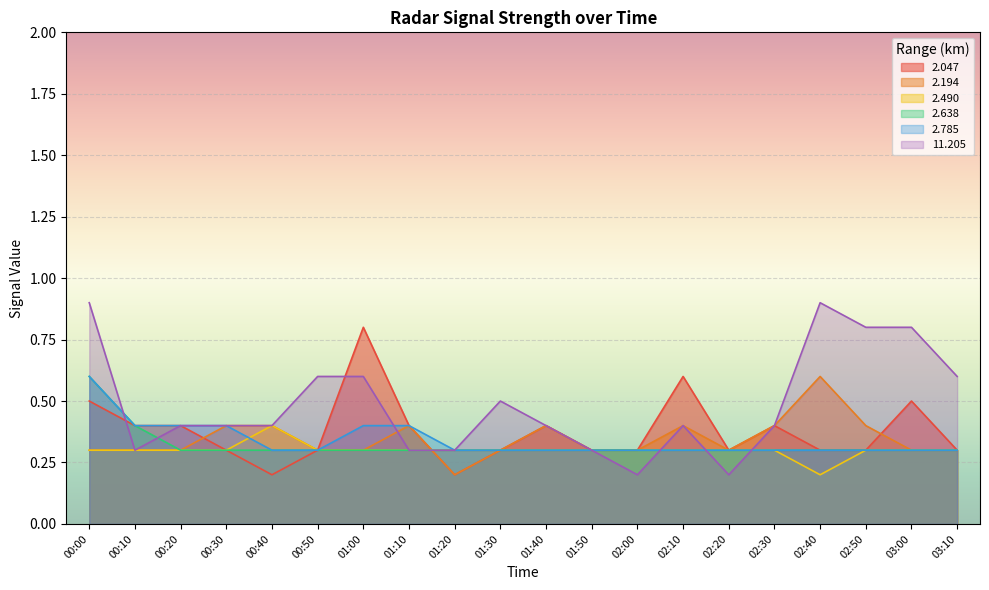

Reading left to right, what are all the values shown in this chart?

2.047: 00:00=0.5	00:10=0.4	00:20=0.4	00:30=0.3	00:40=0.2	00:50=0.3	01:00=0.8	01:10=0.4	01:20=0.2	01:30=0.3	01:40=0.4	01:50=0.3	02:00=0.3	02:10=0.6	02:20=0.3	02:30=0.4	02:40=0.3	02:50=0.3	03:00=0.5	03:10=0.3
2.194: 00:00=0.3	00:10=0.3	00:20=0.3	00:30=0.4	00:40=0.4	00:50=0.3	01:00=0.3	01:10=0.4	01:20=0.2	01:30=0.3	01:40=0.4	01:50=0.3	02:00=0.3	02:10=0.4	02:20=0.3	02:30=0.4	02:40=0.6	02:50=0.4	03:00=0.3	03:10=0.3
2.490: 00:00=0.3	00:10=0.3	00:20=0.3	00:30=0.3	00:40=0.4	00:50=0.3	01:00=0.3	01:10=0.3	01:20=0.3	01:30=0.3	01:40=0.3	01:50=0.3	02:00=0.3	02:10=0.3	02:20=0.3	02:30=0.3	02:40=0.2	02:50=0.3	03:00=0.3	03:10=0.3
2.638: 00:00=0.6	00:10=0.4	00:20=0.3	00:30=0.3	00:40=0.3	00:50=0.3	01:00=0.3	01:10=0.3	01:20=0.3	01:30=0.3	01:40=0.3	01:50=0.3	02:00=0.3	02:10=0.3	02:20=0.3	02:30=0.3	02:40=0.3	02:50=0.3	03:00=0.3	03:10=0.3
2.785: 00:00=0.6	00:10=0.4	00:20=0.4	00:30=0.4	00:40=0.3	00:50=0.3	01:00=0.4	01:10=0.4	01:20=0.3	01:30=0.3	01:40=0.3	01:50=0.3	02:00=0.3	02:10=0.3	02:20=0.3	02:30=0.3	02:40=0.3	02:50=0.3	03:00=0.3	03:10=0.3
11.205: 00:00=0.9	00:10=0.3	00:20=0.4	00:30=0.4	00:40=0.4	00:50=0.6	01:00=0.6	01:10=0.3	01:20=0.3	01:30=0.5	01:40=0.4	01:50=0.3	02:00=0.2	02:10=0.4	02:20=0.2	02:30=0.4	02:40=0.9	02:50=0.8	03:00=0.8	03:10=0.6